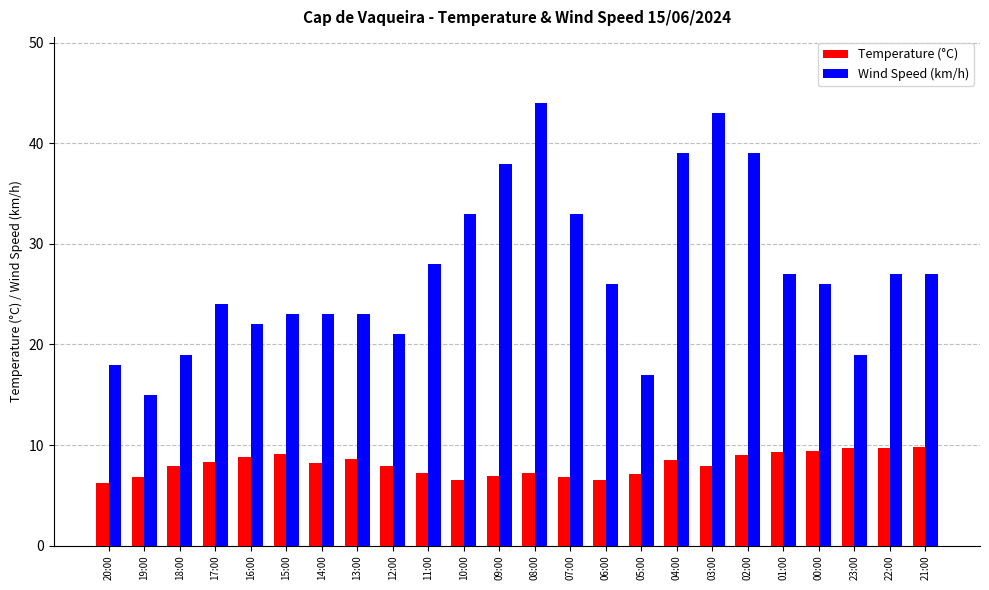

What is the maximum value for Temperature (°C)?

9.8